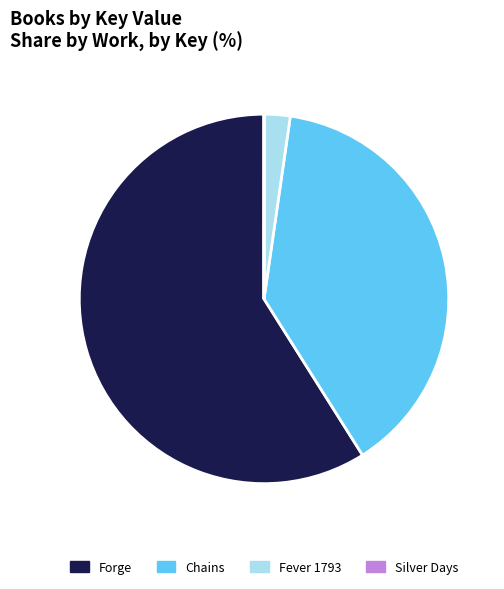

Which slice is the largest?

Forge